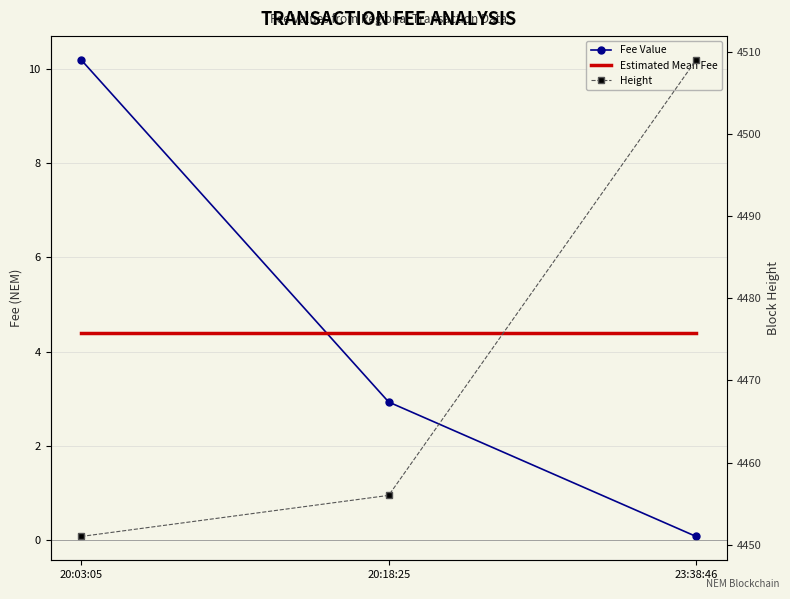

Which series has the widest spread of values?

Height